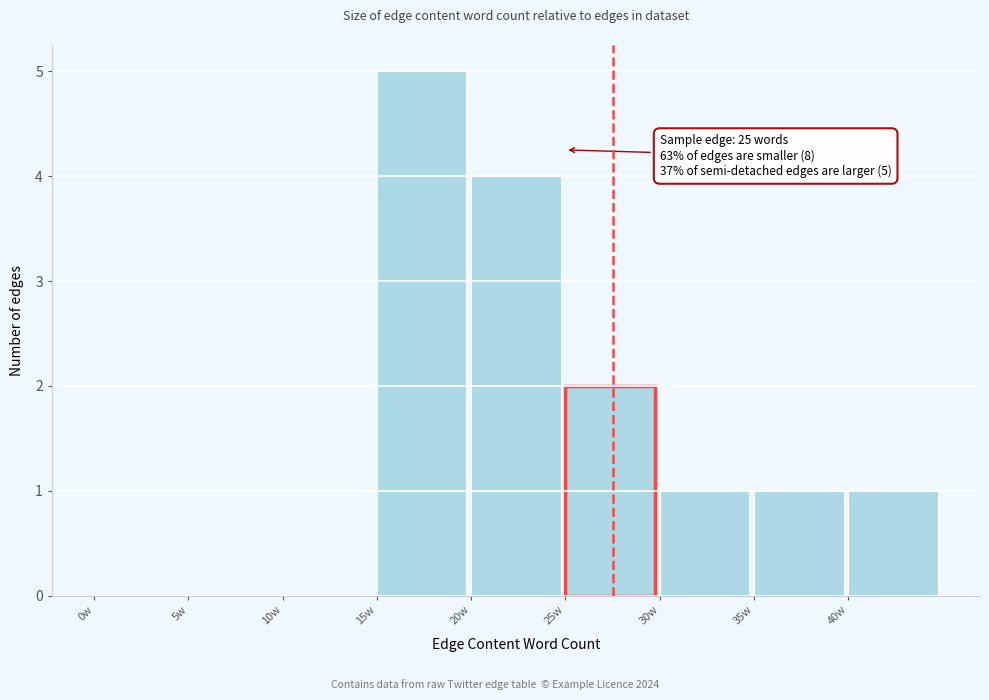

Which range on the x-axis has the tallest bar?

15 to 20